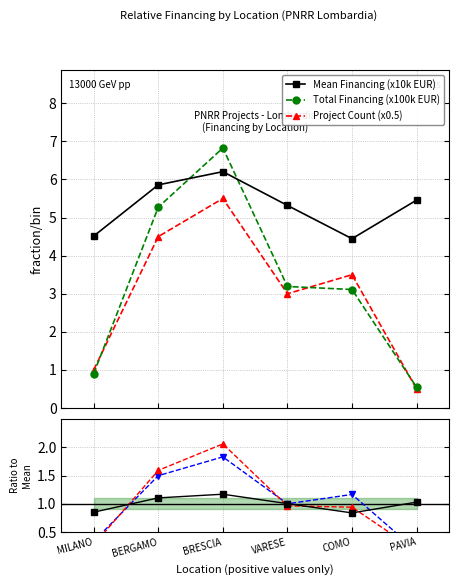

At how many categories does at least one series exceed 4?

6